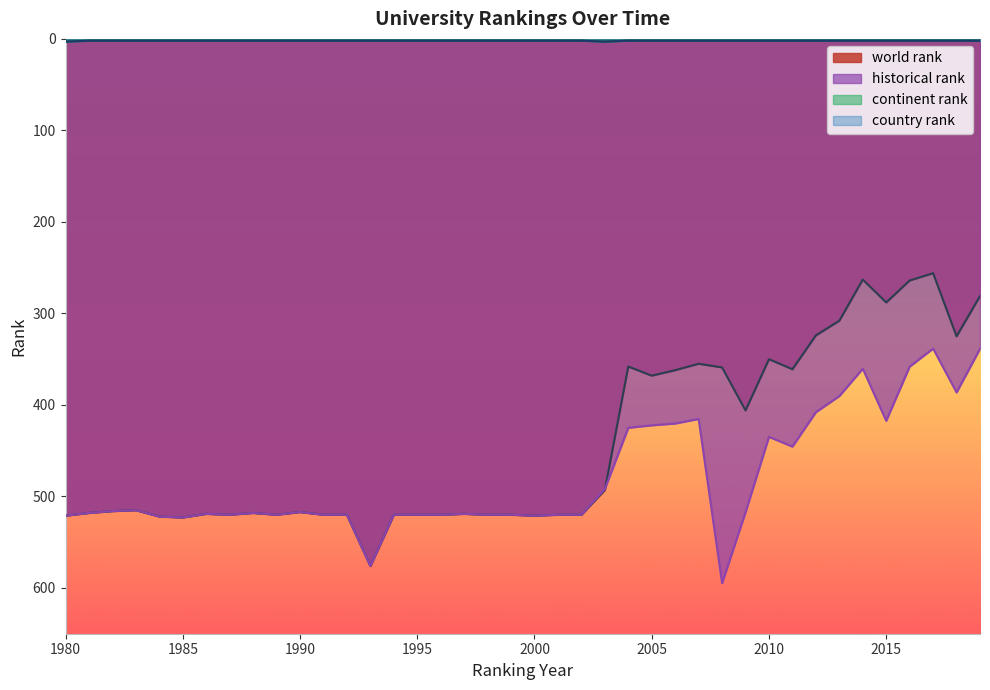

What is the highest value of the historical rank series?

594.7